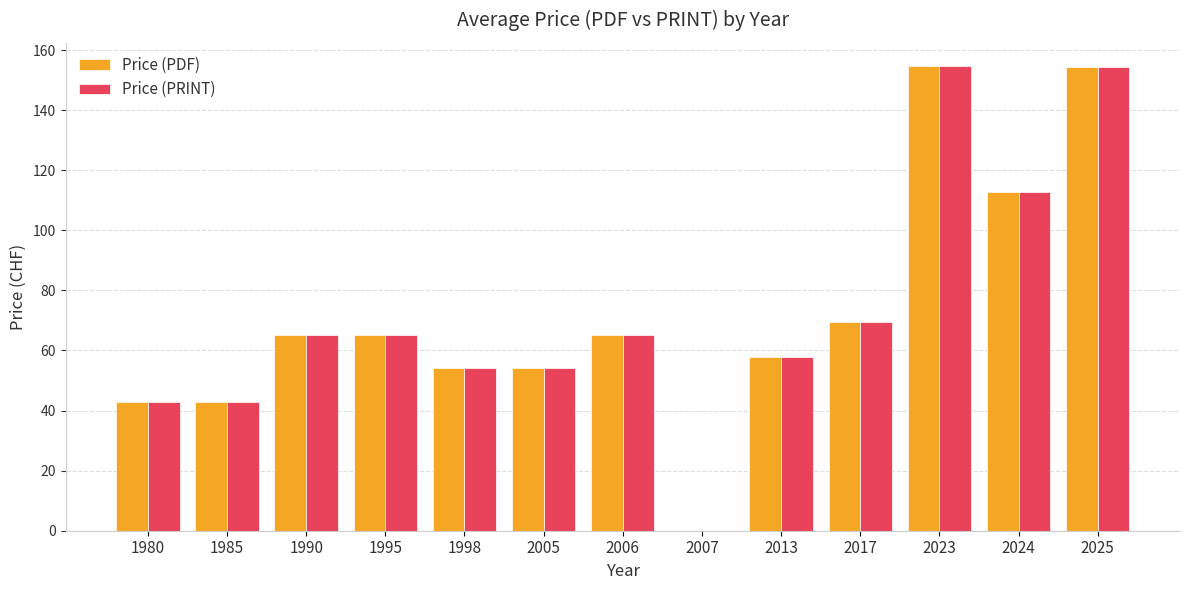

Is the value of Price (PDF) at 1990 greater than the value of Price (PRINT) at 2005?

Yes